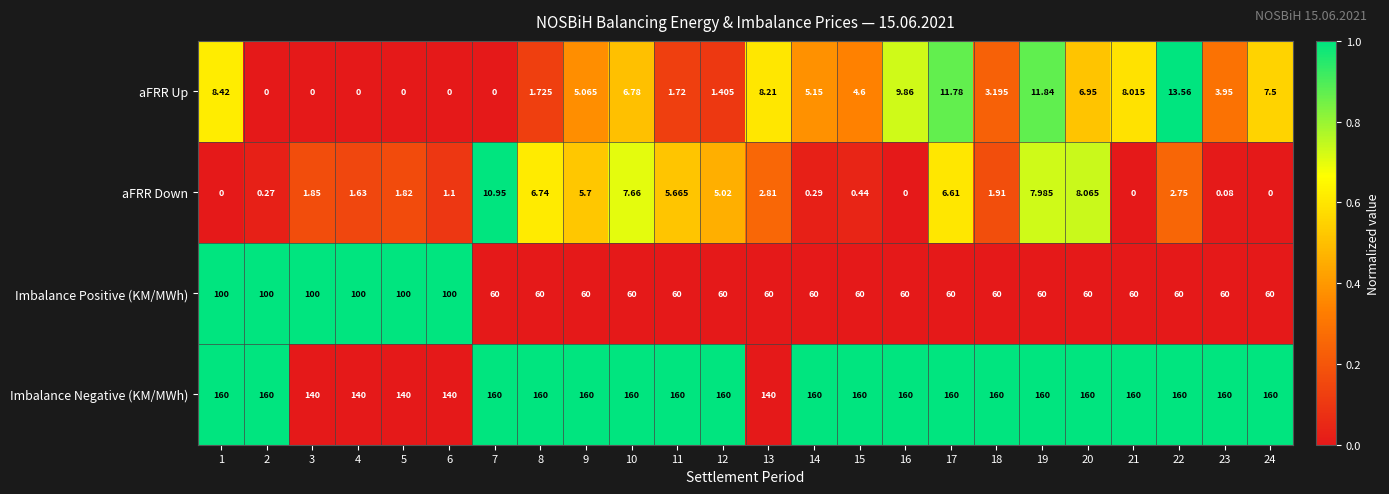

Which series changed the most between 5 and 15?

Imbalance Positive (KM/MWh)